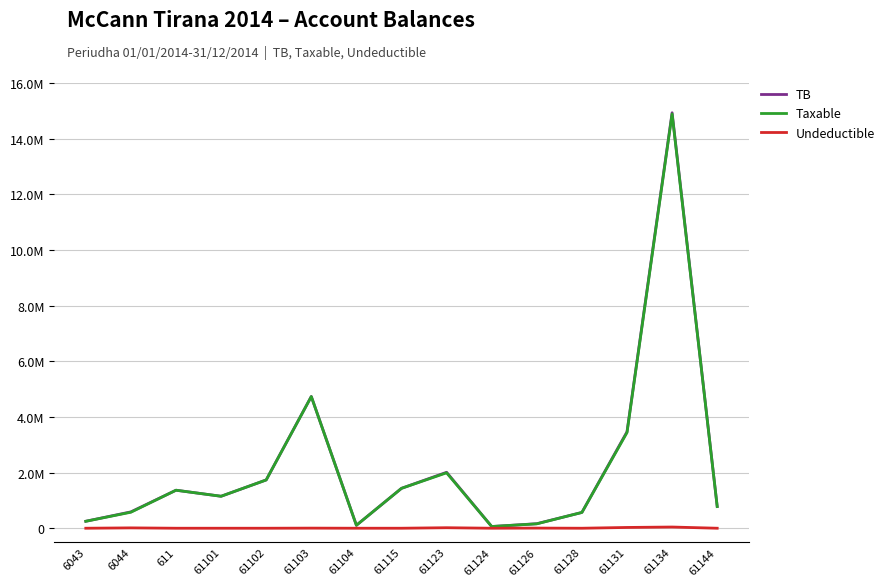

What are all the series names shown in the legend?

TB, Taxable, Undeductible